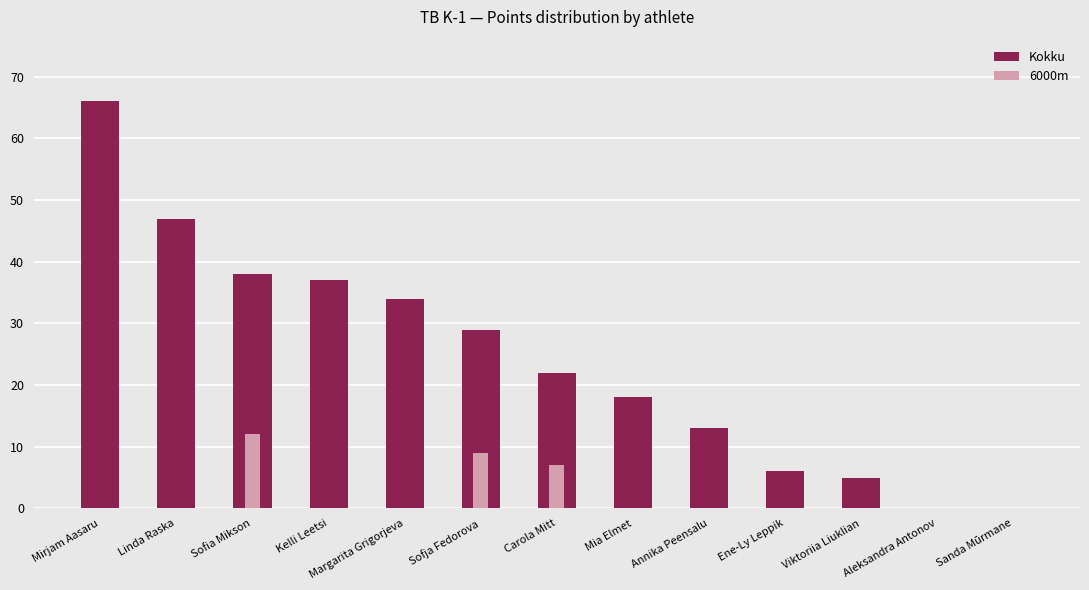

Which category has the highest value across all series?

Mirjam Aasaru